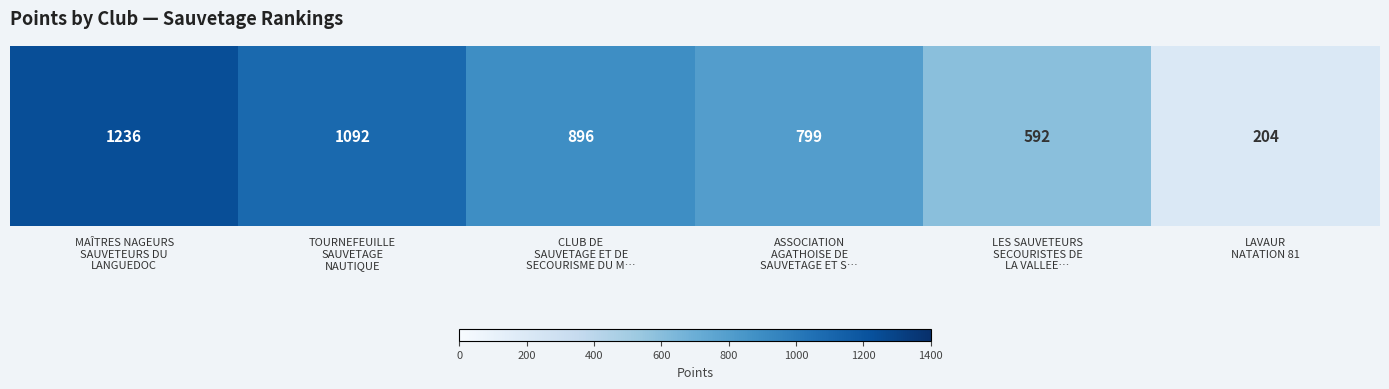

Rank the categories by value from highest to lowest.

MAÎTRES NAGEURS
SAUVETEURS DU
LANGUEDOC, TOURNEFEUILLE
SAUVETAGE
NAUTIQUE, CLUB DE
SAUVETAGE ET DE
SECOURISME DU M…, ASSOCIATION
AGATHOISE DE
SAUVETAGE ET S…, LES SAUVETEURS
SECOURISTES DE
LA VALLEE…, LAVAUR
NATATION 81